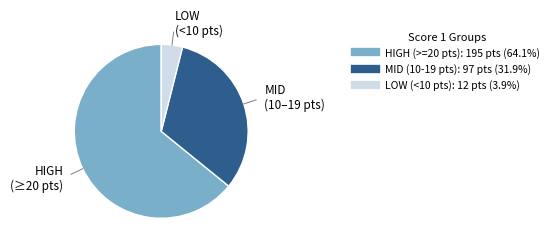

How many slices are in this pie chart?

3